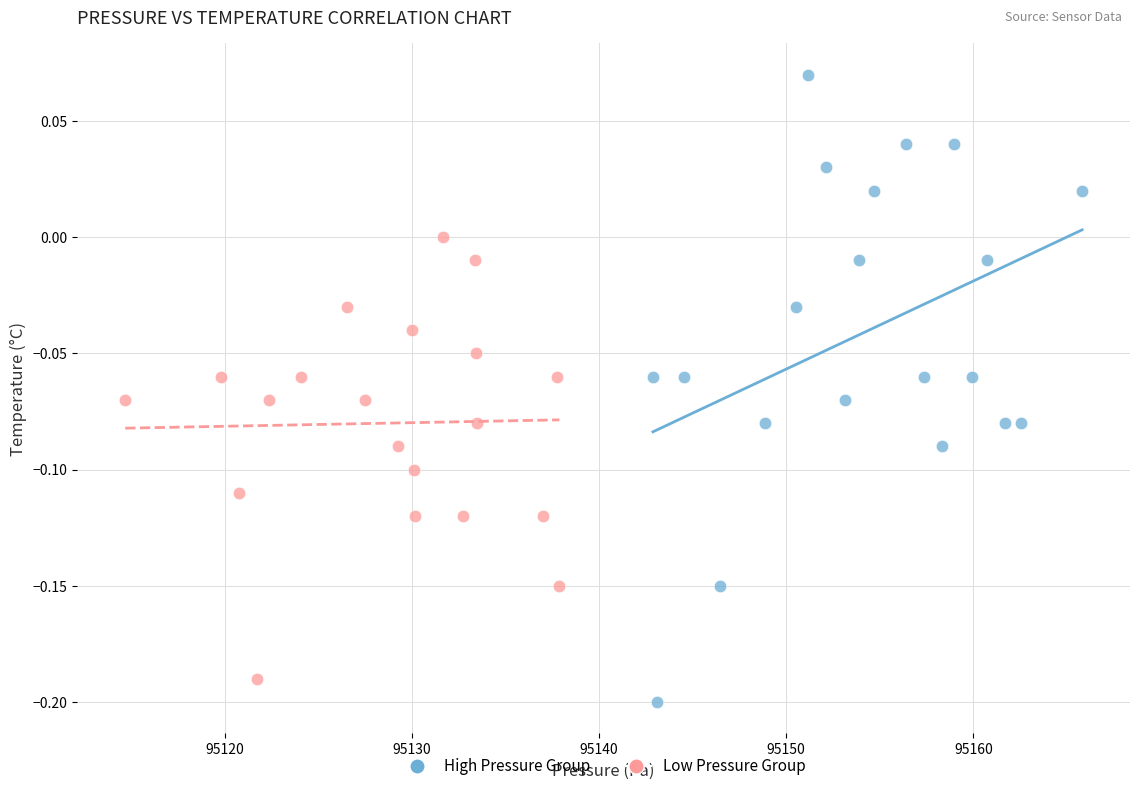

Which series has the largest Y range (max minus min)?

High Pressure Group